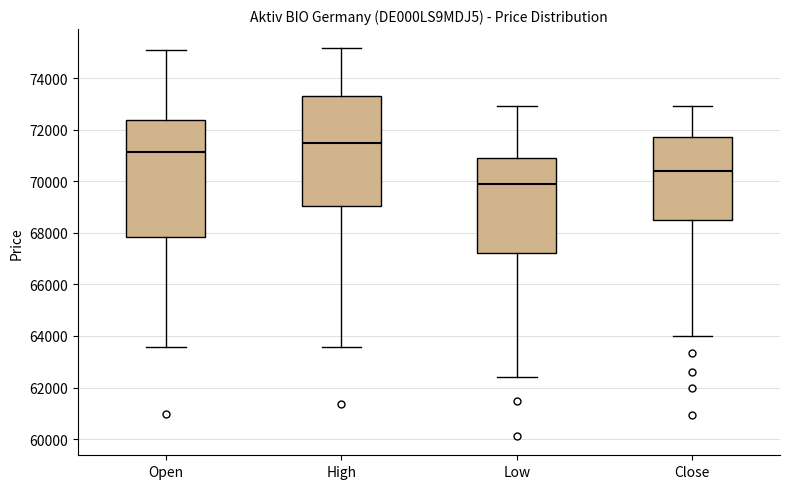

Reading left to right, read every box against the y-axis: the position of its median line, the range the box covers, and the ends of its whiskers. The values are not printed on the chart, so give them approximately, as read against the axis.

Open: median 71200, box 67800 to 72400, whiskers 63600 to 75000
High: median 71400, box 69000 to 73400, whiskers 63600 to 75200
Low: median 70000, box 67200 to 71000, whiskers 62400 to 73000
Close: median 70400, box 68400 to 71800, whiskers 64000 to 73000